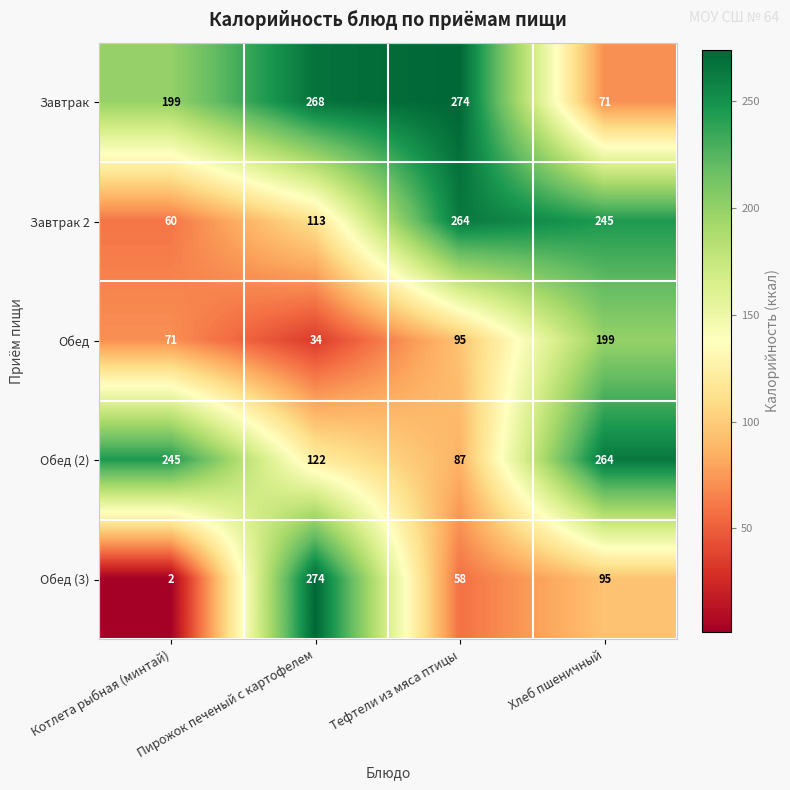

What is the average value of the Обед (3) series?

107